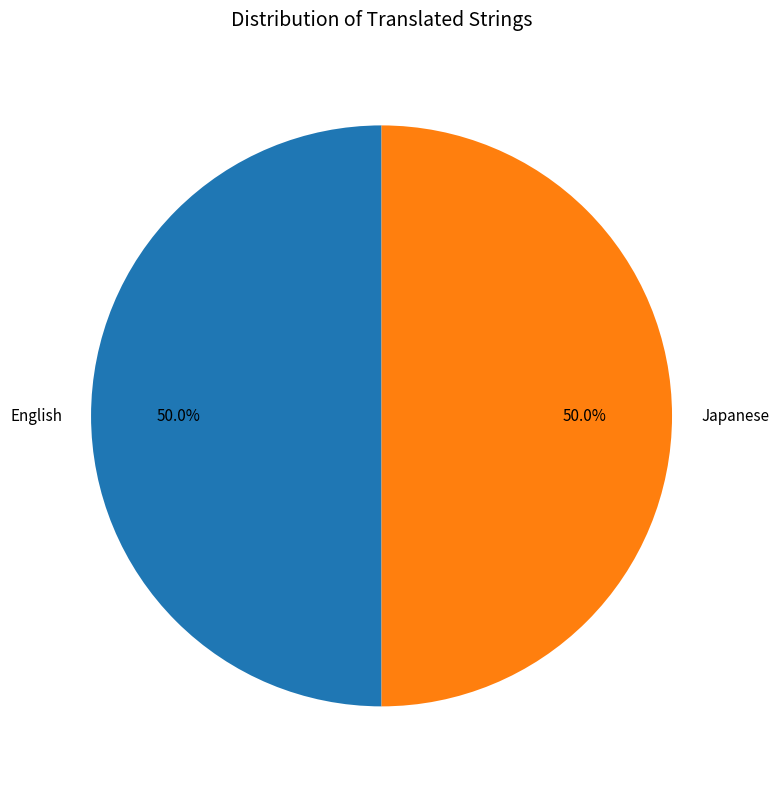

What is the ratio of the value at Japanese to the value at English?

1.0